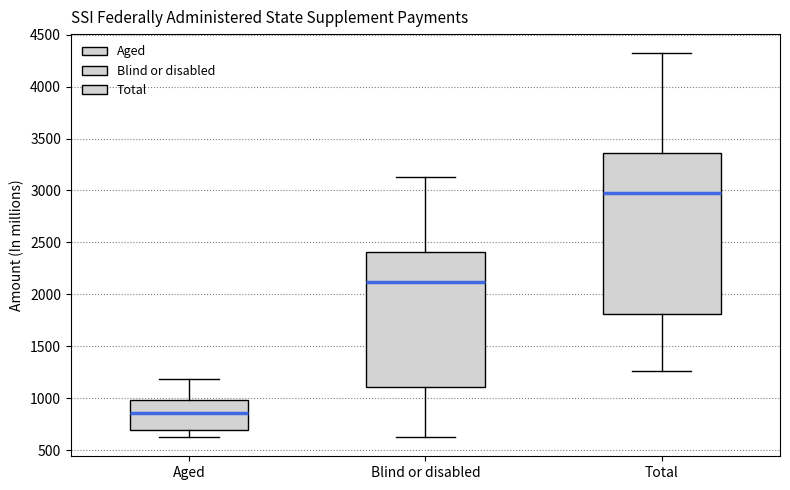

Which box is the tallest, from its lower edge to its upper edge?

Total